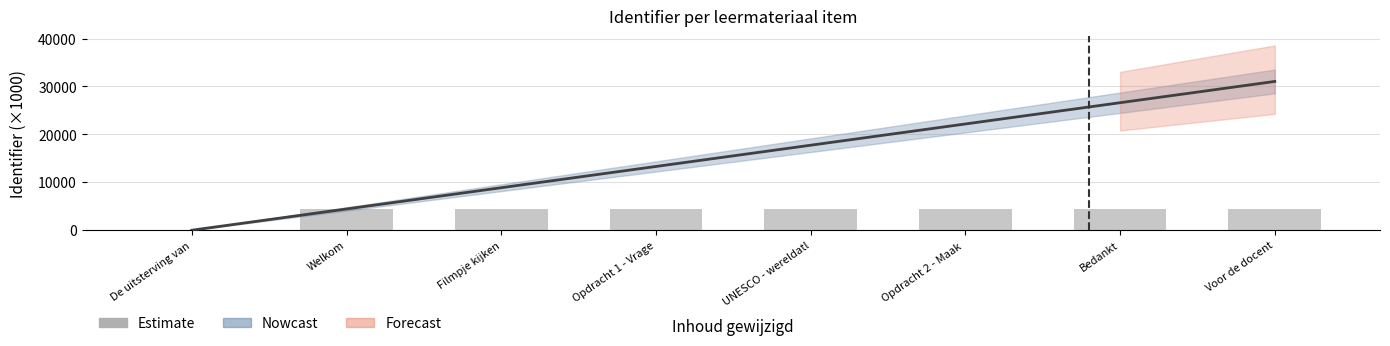

What is the label of the 7th bar from the left?

Bedankt